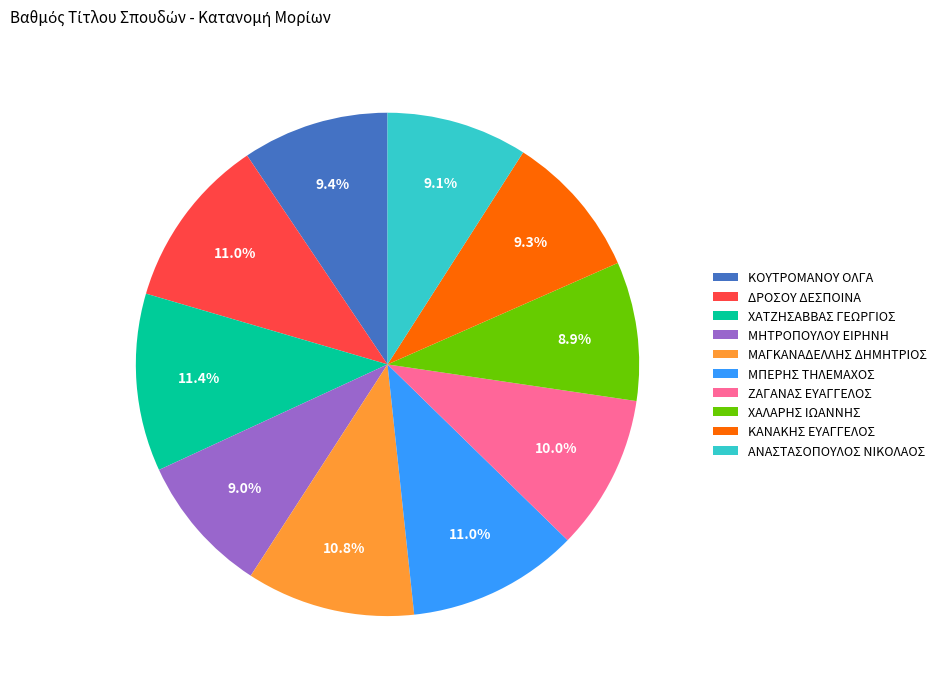

Is there any slice that represents more than half of the pie?

No